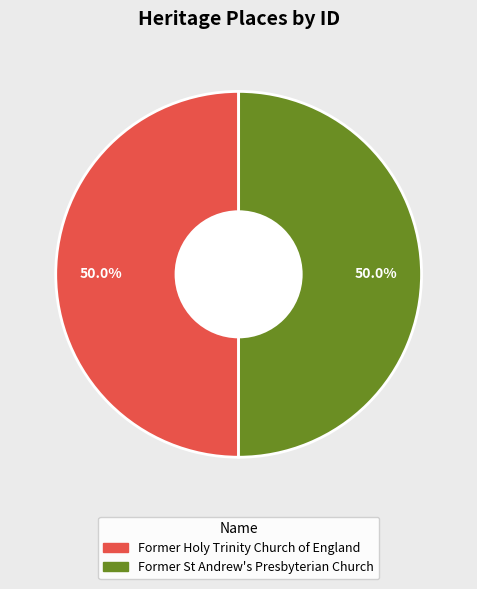

Combined, what portion of the pie is Former Holy Trinity Church of England and Former St Andrew's Presbyterian Church?

100.0%